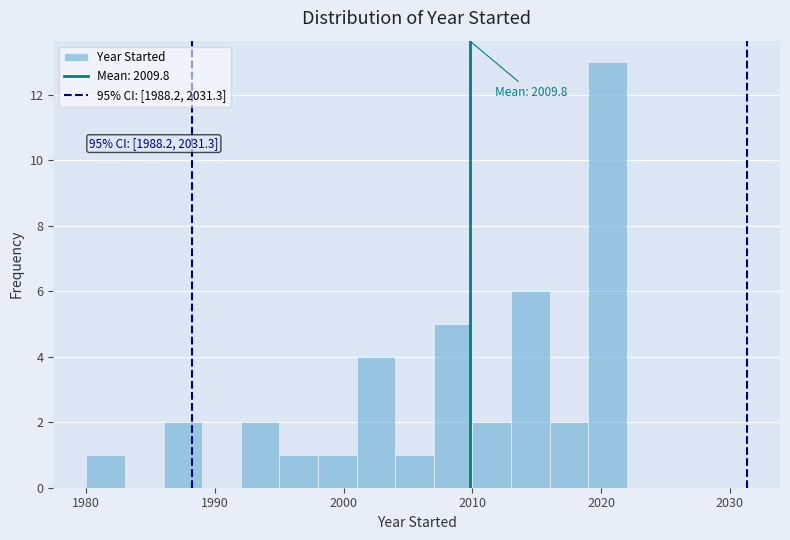

Around what value on the x-axis is the tallest bar? Give the approximate position of its centre, as read against the axis.

2021